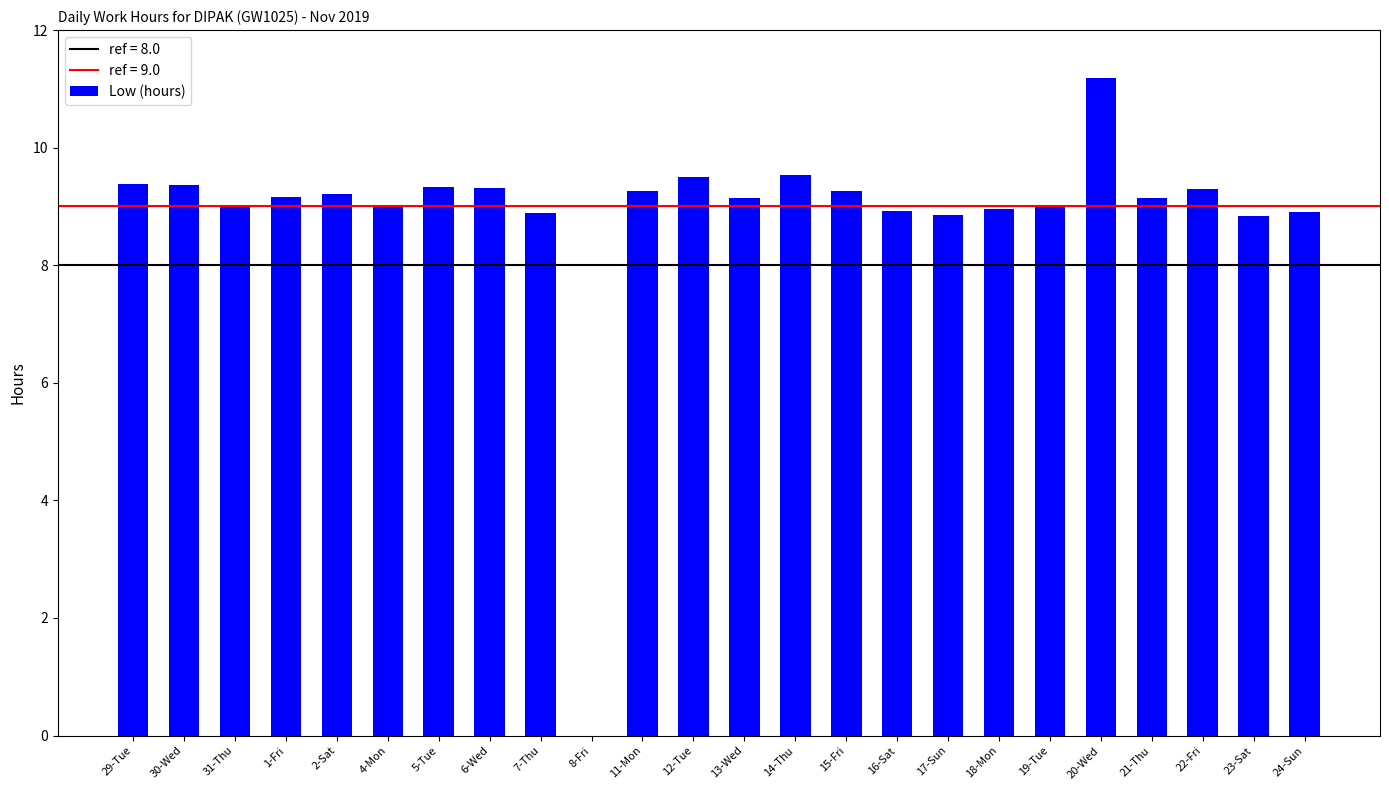

What is the ratio of the value at 11-Mon to the value at 30-Wed?

1.0